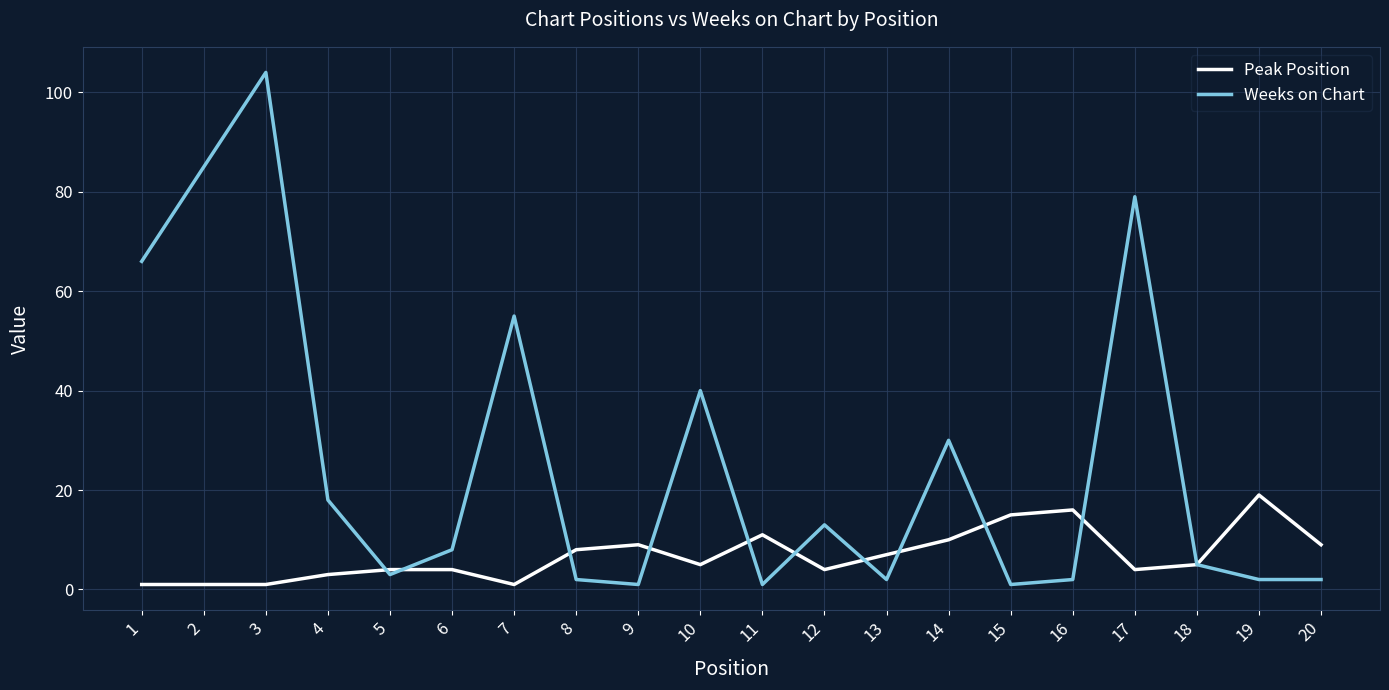

True or false: Peak Position has a value of 16 at 16.

True